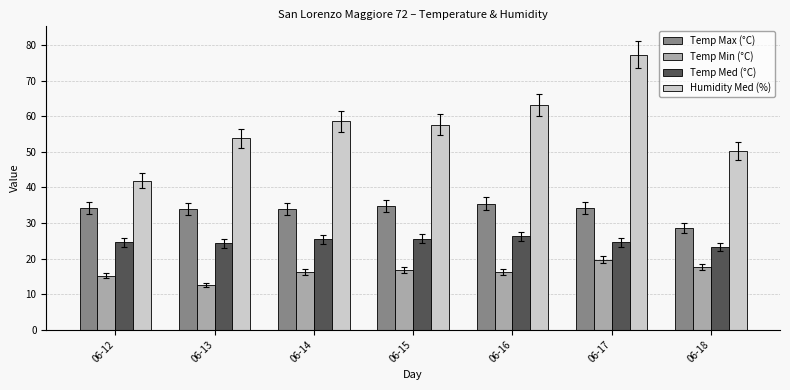

How many series are shown in this chart?

4